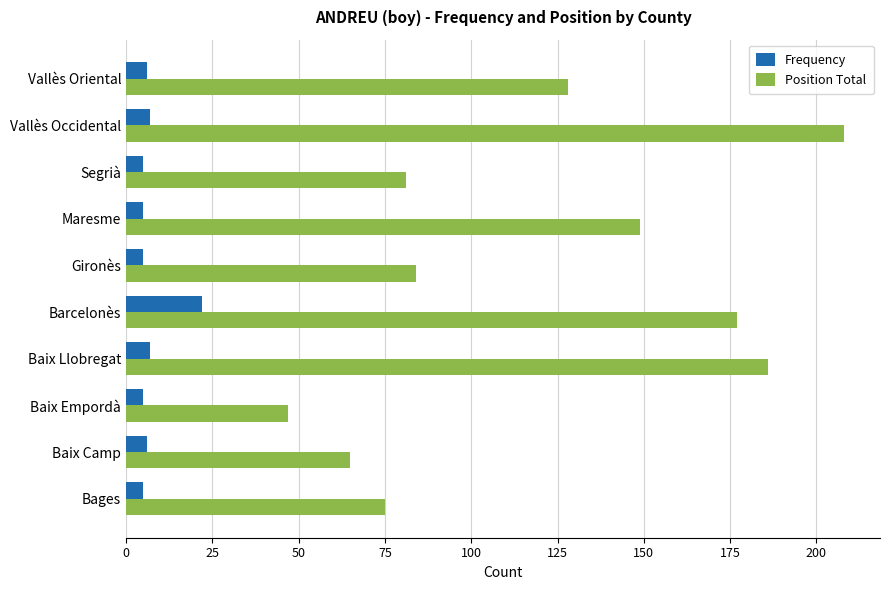

What is the minimum value for Frequency?

5